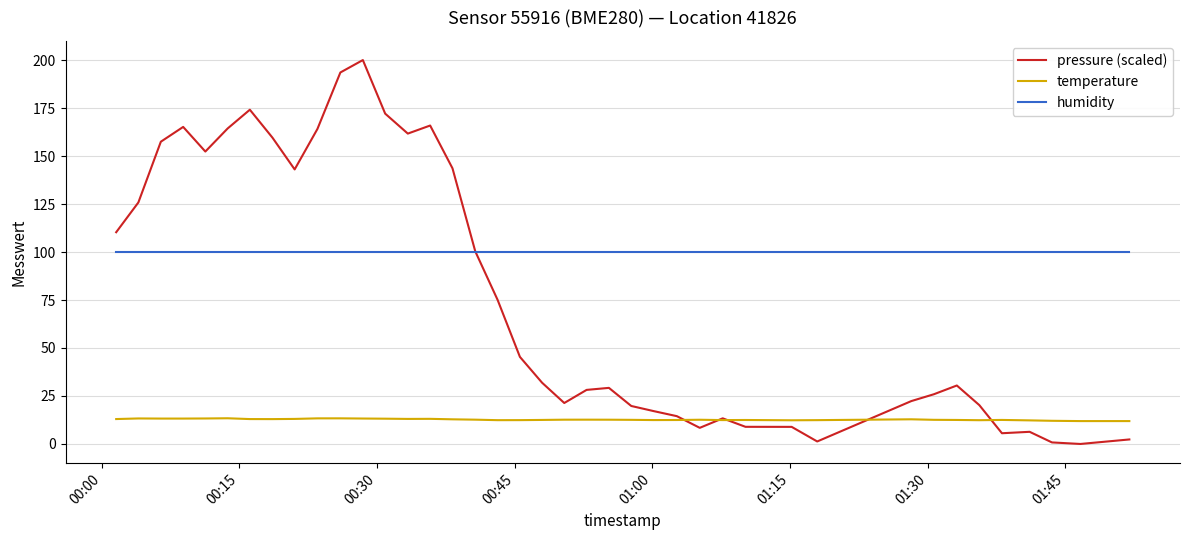

True or false: temperature and pressure (scaled) cross at least once.

True